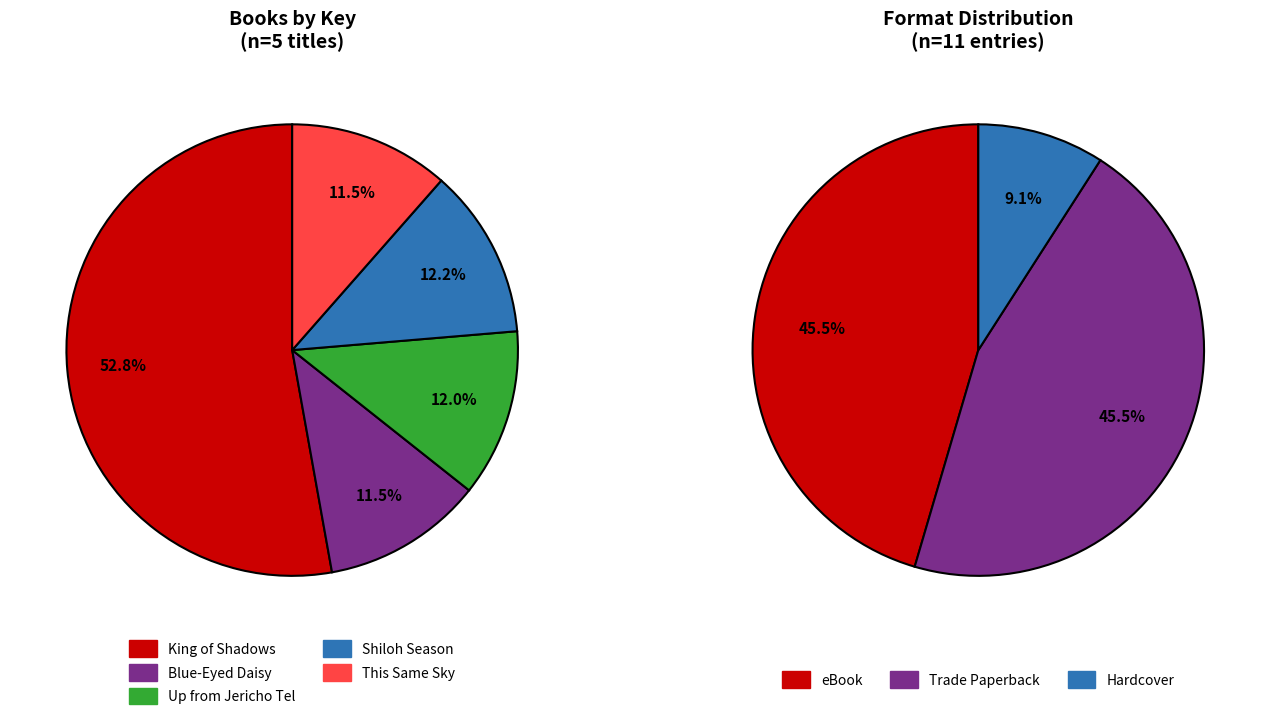

Between Up from Jericho Tel and This Same Sky, which is larger?

Up from Jericho Tel